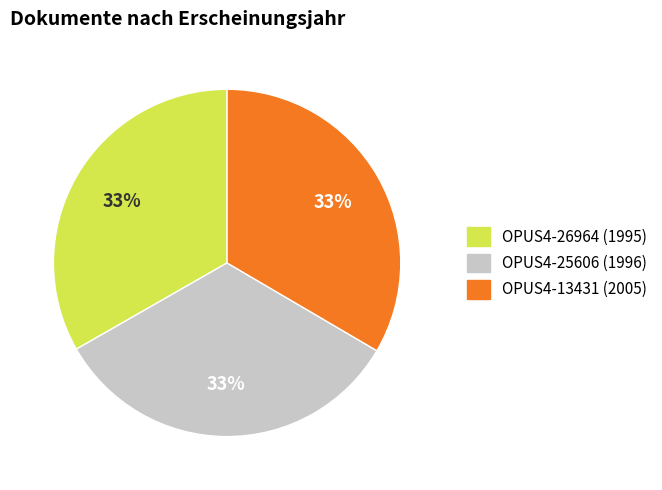

Is the sum of OPUS4-26964 (1995) and OPUS4-25606 (1996) greater than half?

Yes